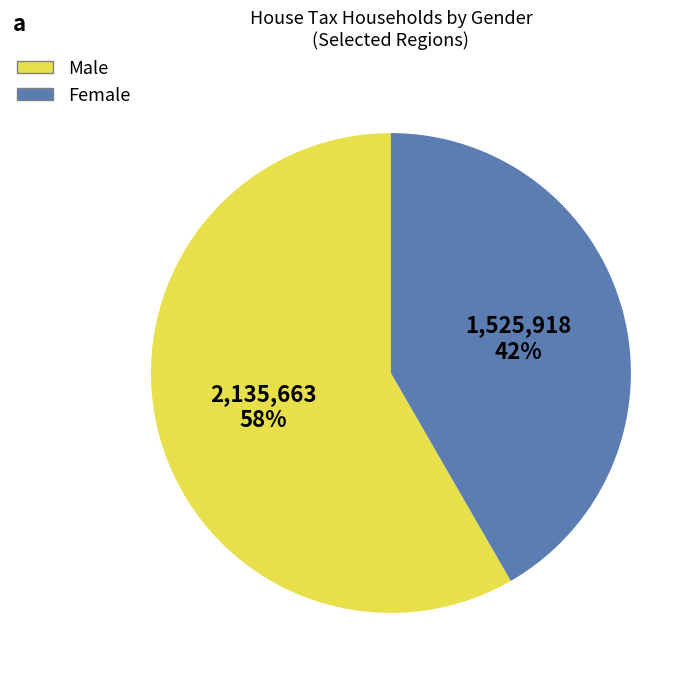

Is there any slice that represents more than half of the pie?

Yes